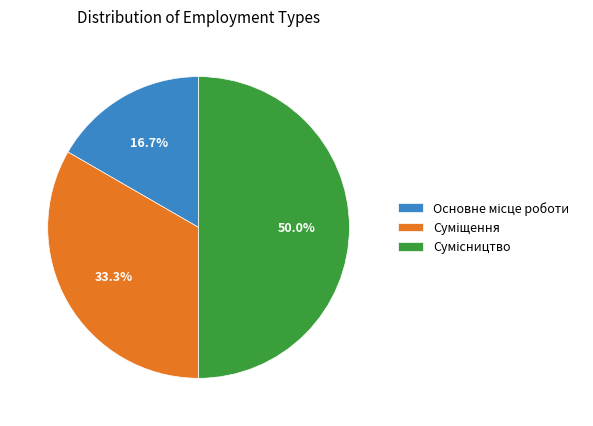

Which slice is the largest?

Сумісництво